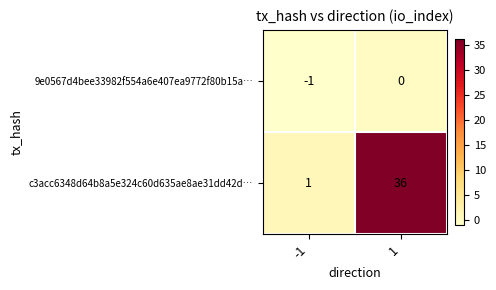

Which series has the largest total across all categories?

c3acc6348d64b8a5e324c60d635ae8ae31dd42d…